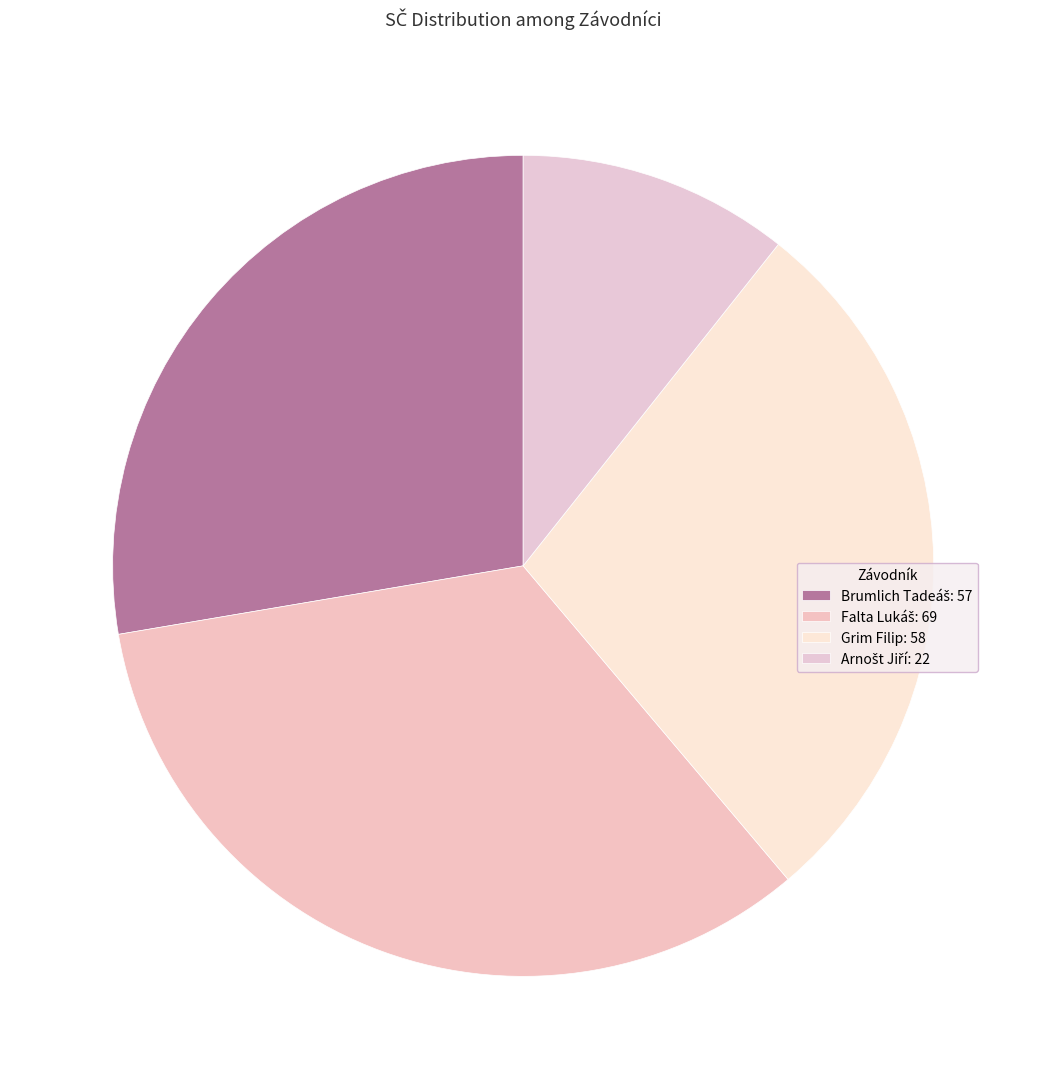

Combined, do Falta Lukáš and Arnošt Jiří account for over 50%?

No